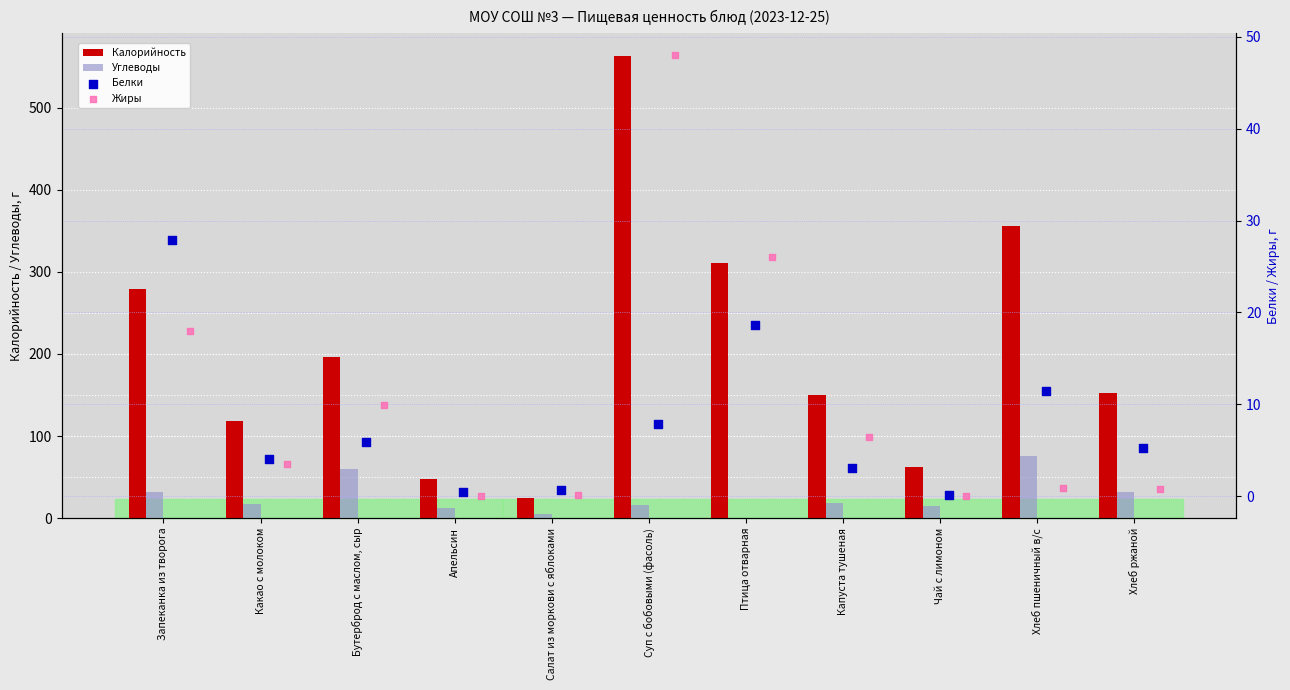

Which series has the largest total across all categories?

Калорийность